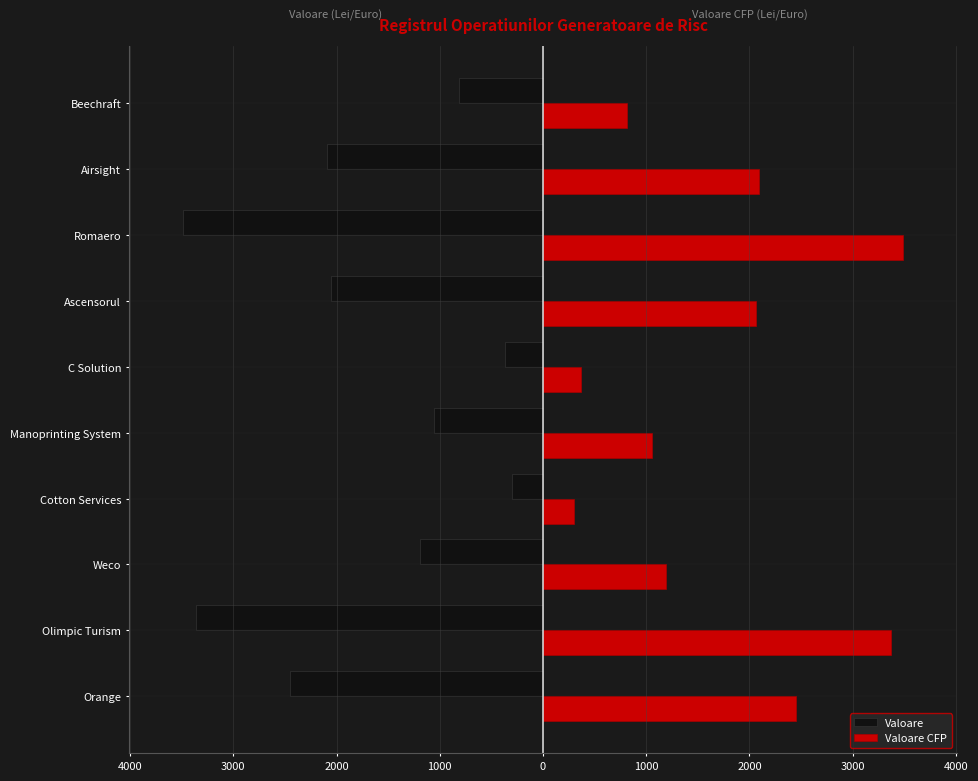

What is the difference between the maximum and minimum values in the Valoare CFP series?

3192.2